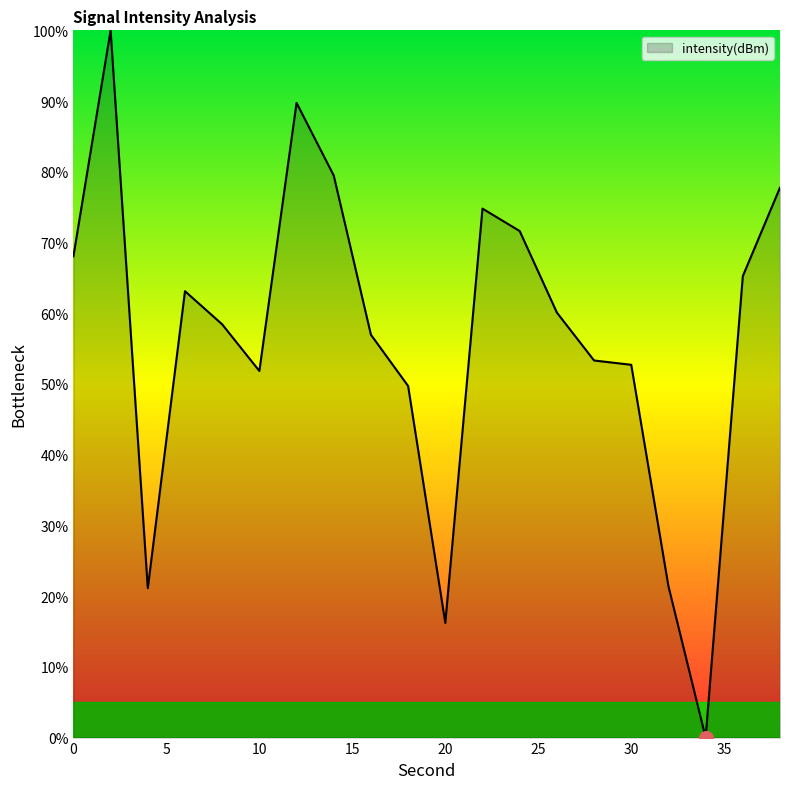

What is the average value?

56.6